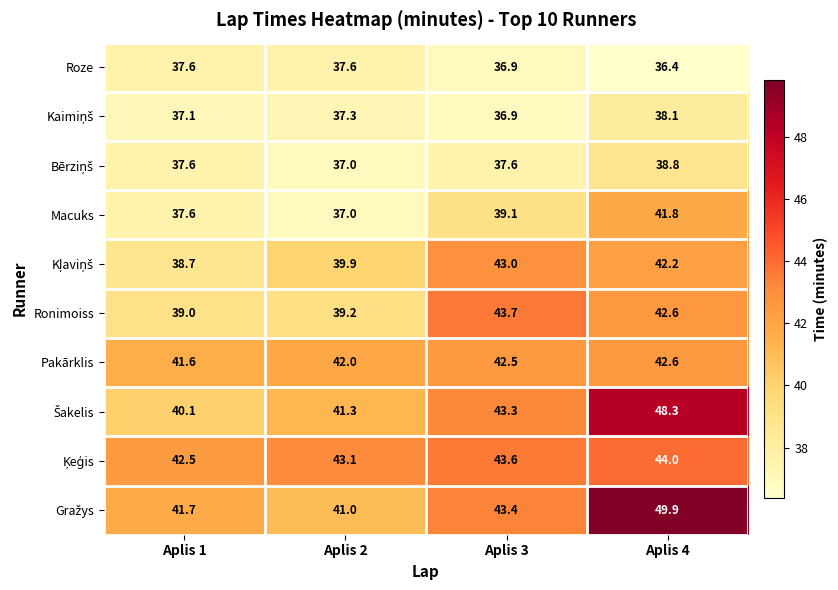

At which category is the sum across all series the highest?

Aplis 4